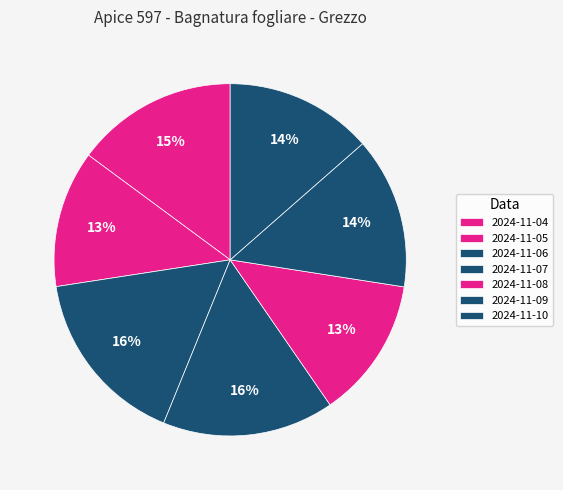

How many slices are in this pie chart?

7